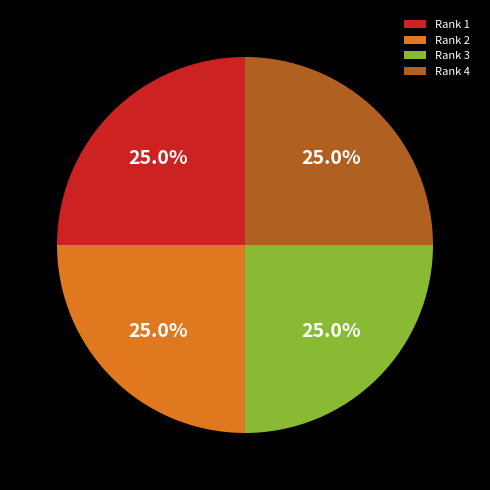

To the nearest percent, what percentage of the pie is Rank 2?

25%